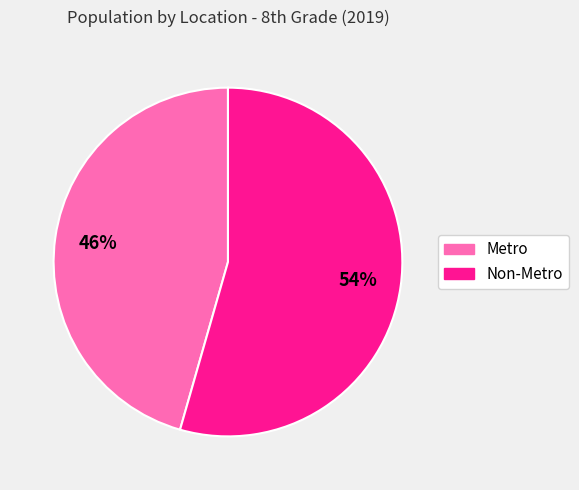

To the nearest percent, what is the average slice percentage?

50%